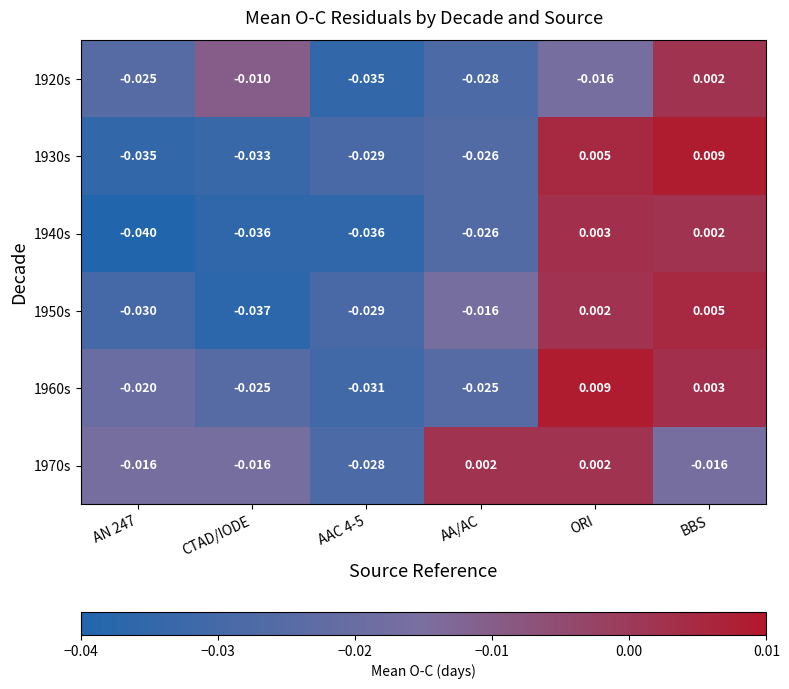

At which label does 1970s first exceed 0?

AA/AC